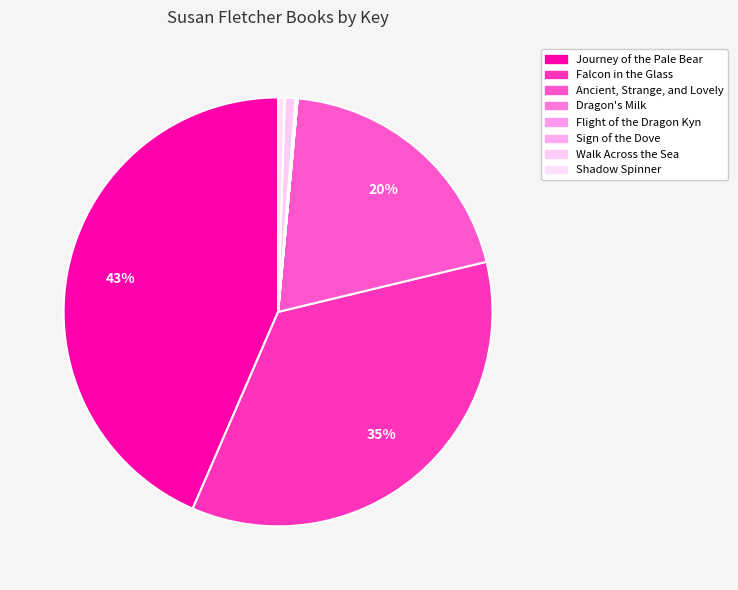

The Shadow Spinner slice represents 1% of the pie. True or false?

False